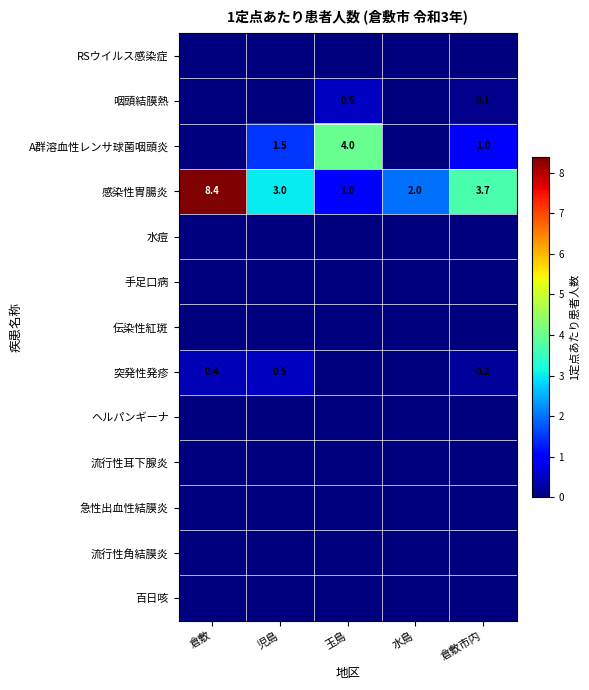

The value of 感染性胃腸炎 at 倉敷市内 is 1.3. True or false?

False